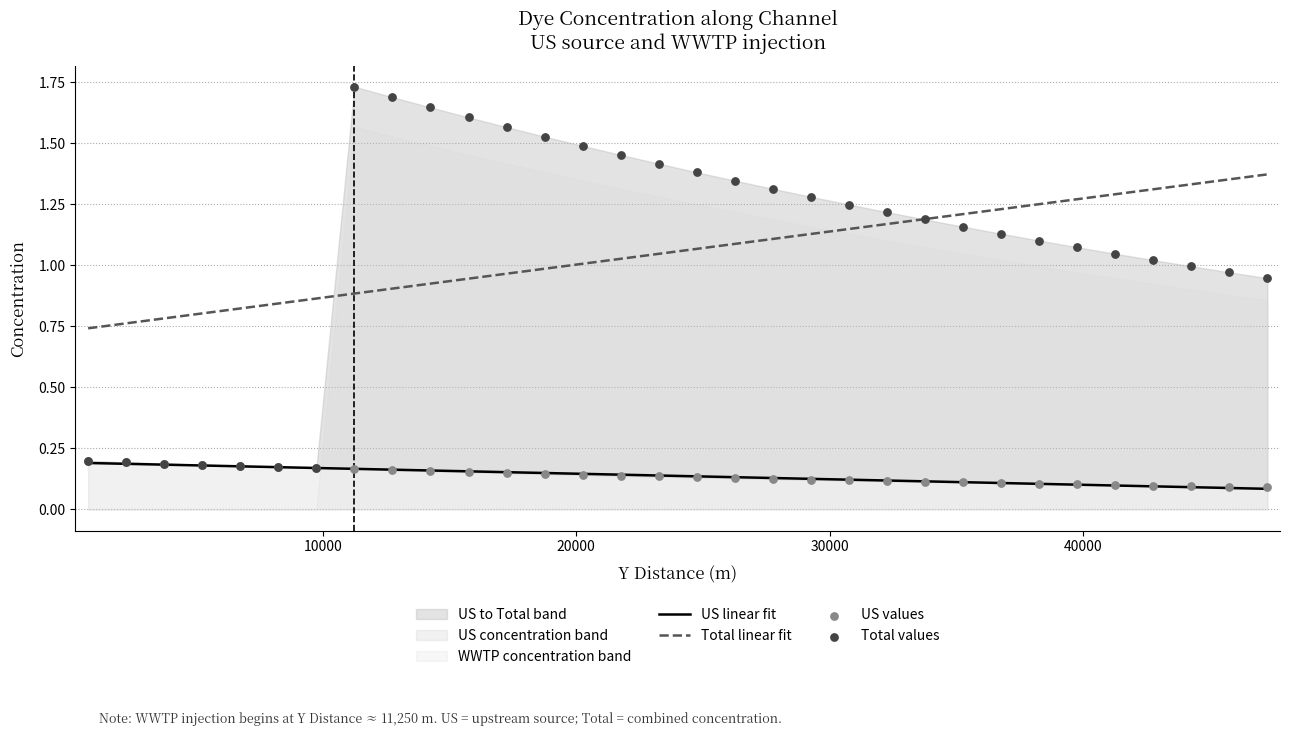

True or false: Total linear fit and US linear fit intersect in this chart.

False